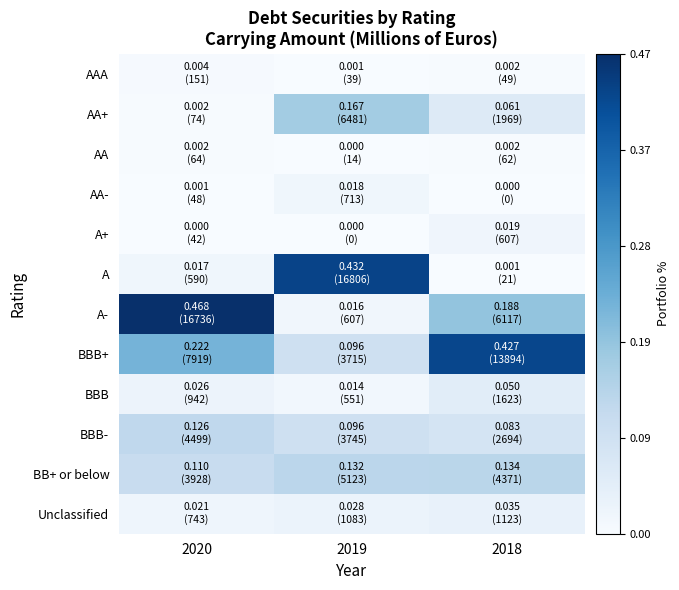

Which has a higher value, 2020 or 2018?

2020